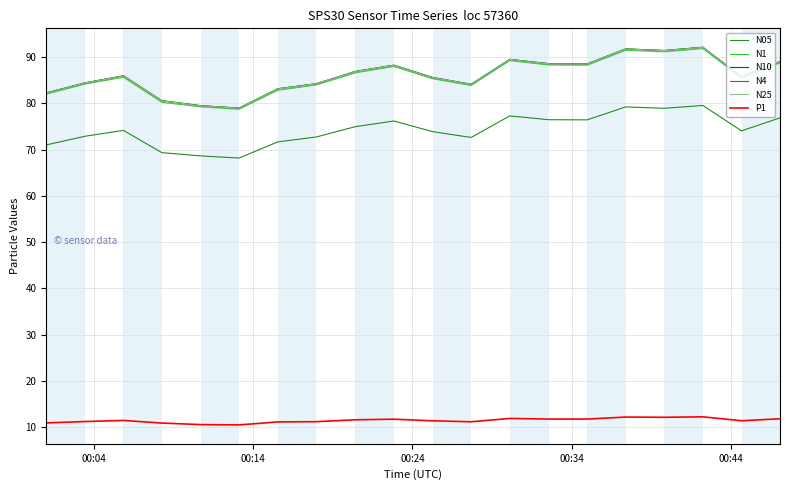

What is the greatest value displayed?

92.2